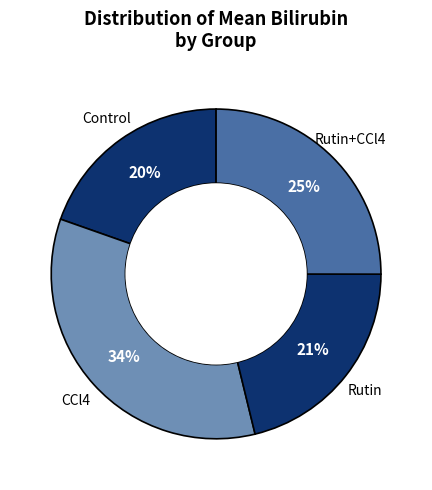

Which has a higher value, Control or CCl4?

CCl4